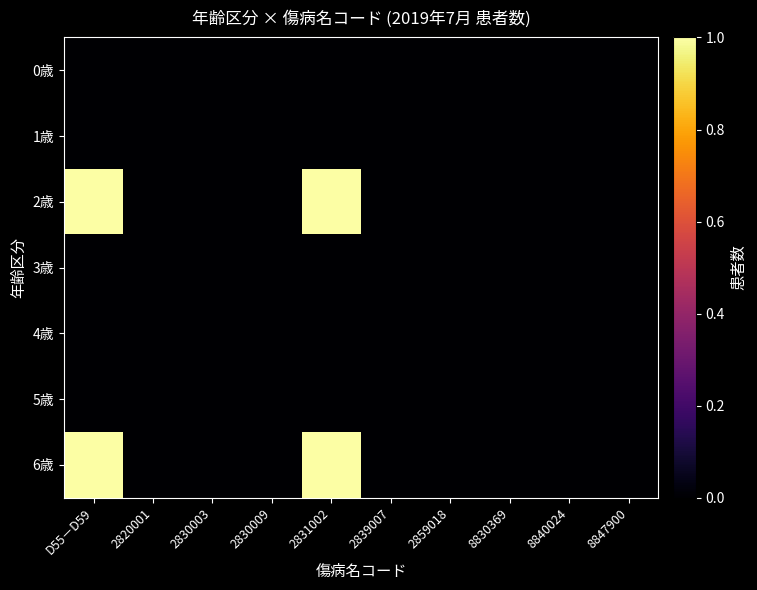

How many data points does each series have?

10